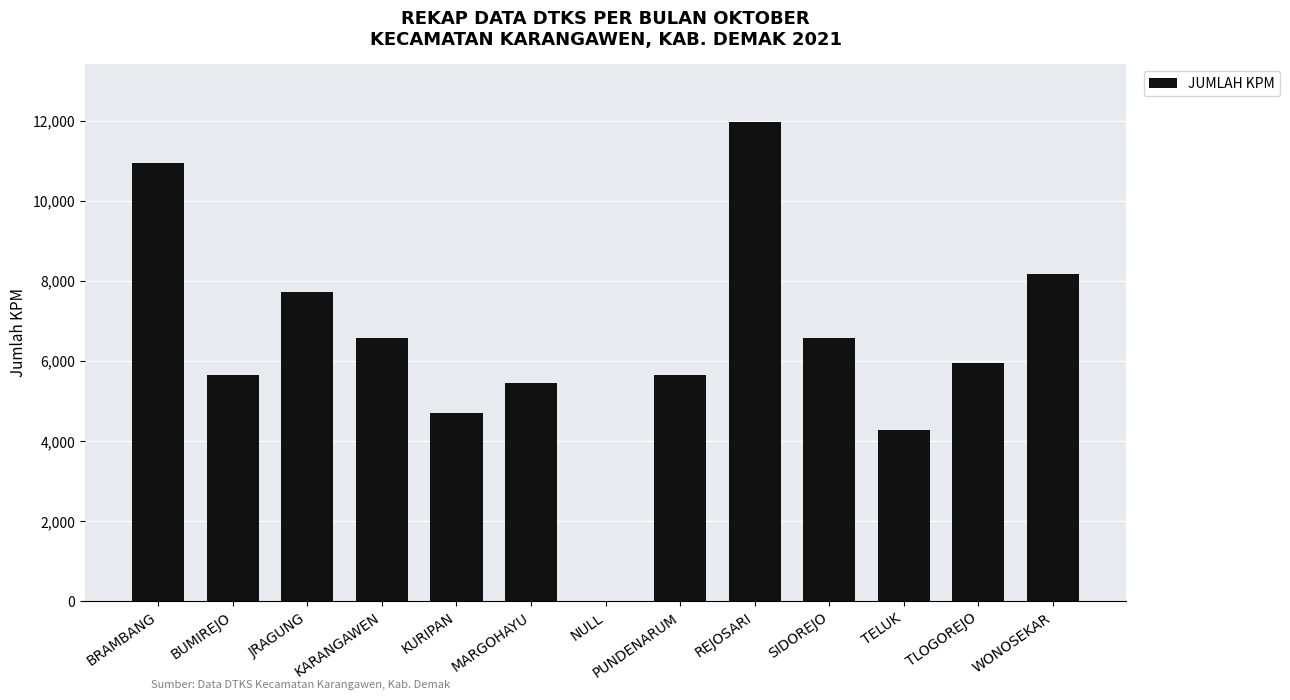

What is the approximate value at WONOSEKAR?

8169